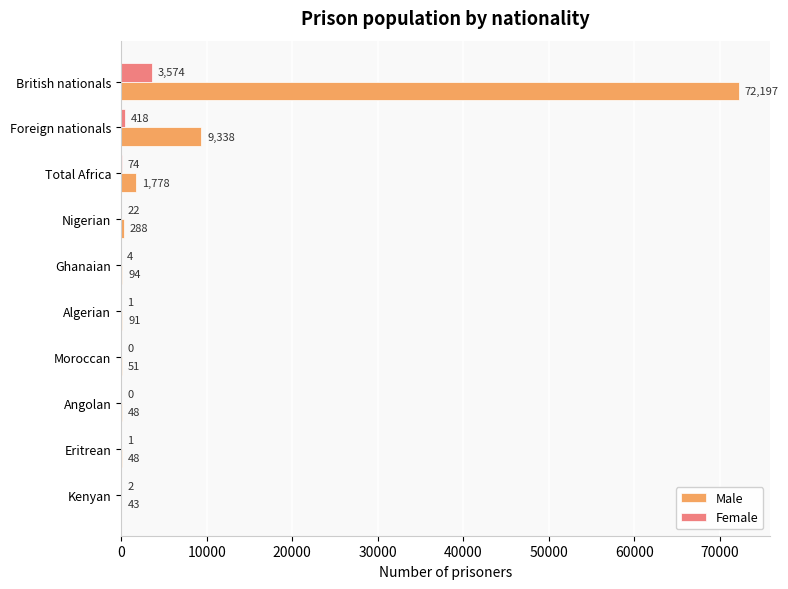

The value of Male at Foreign nationals is 12883. True or false?

False